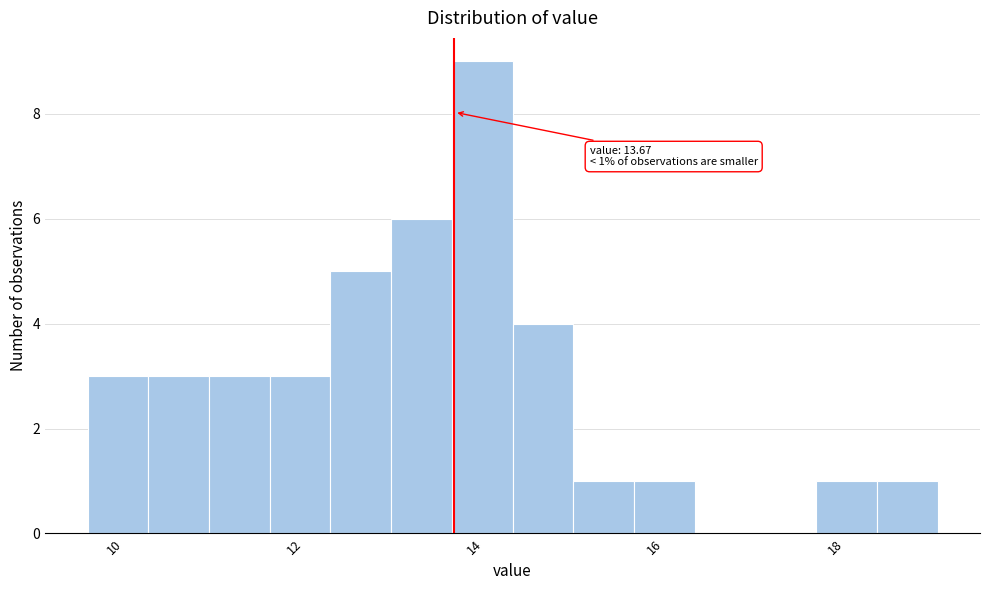

Around what value on the x-axis is the tallest bar? Give the approximate position of its centre, as read against the axis.

14.0